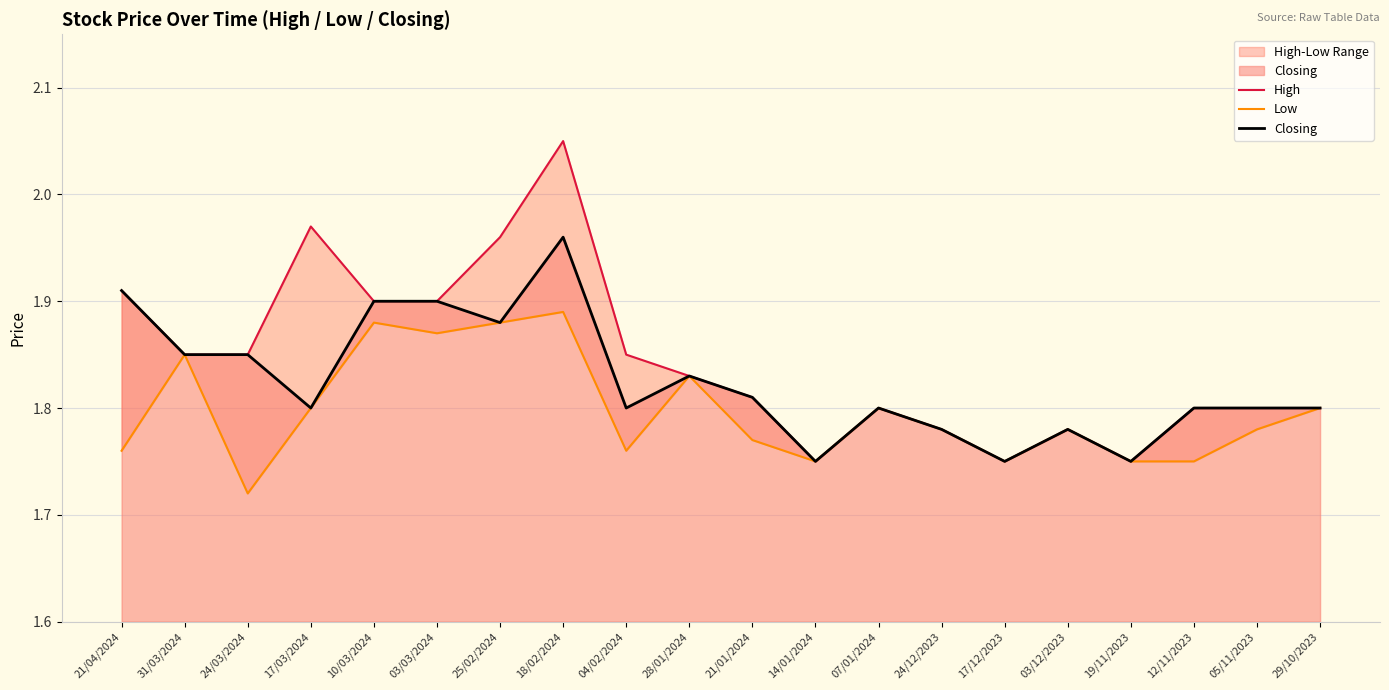

At which label does Closing reach its peak?

18/02/2024